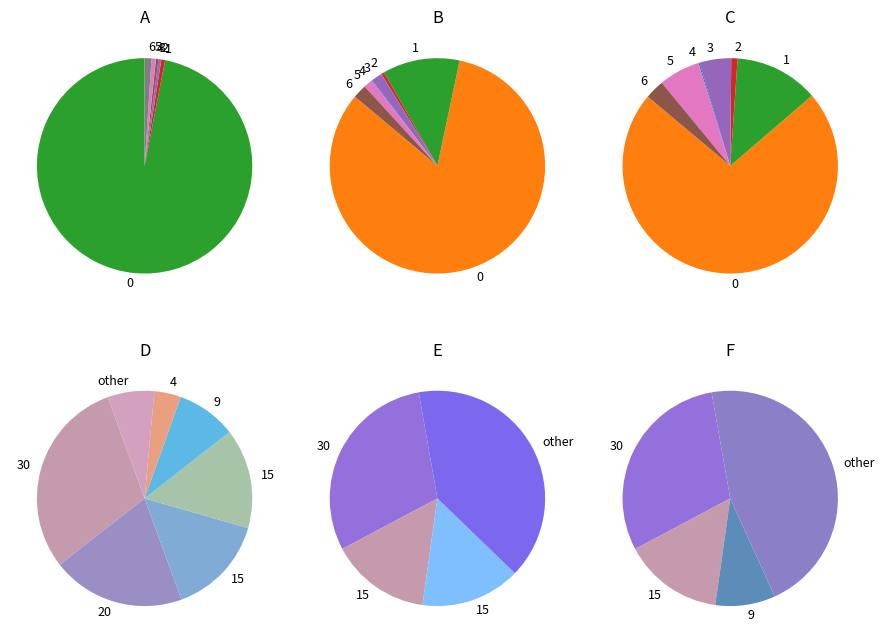

How many slices are in this pie chart?

7